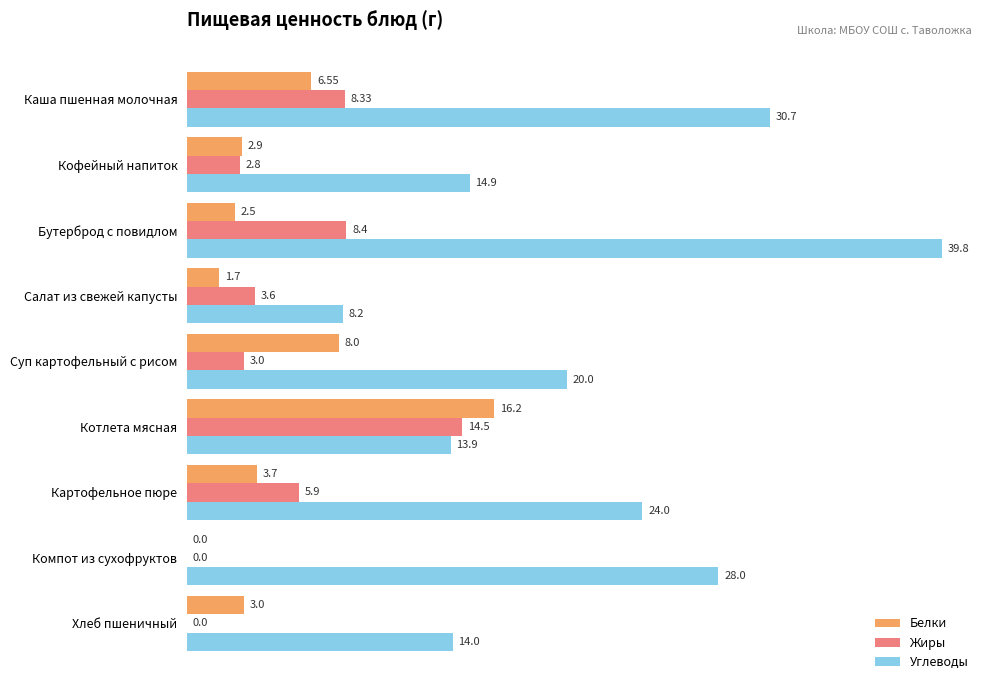

How many values in Жиры are above zero?

7